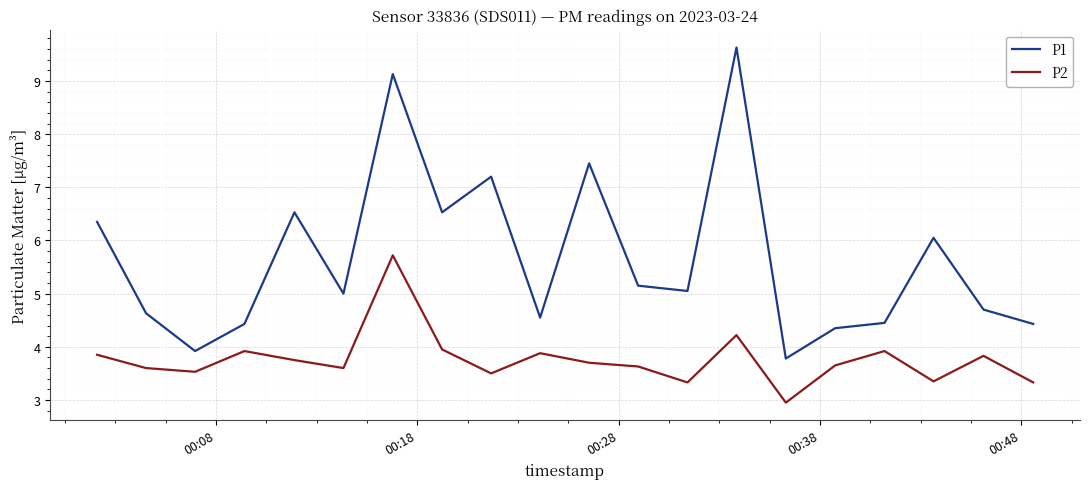

Rank the series by their average value, from lowest to highest.

P2, P1